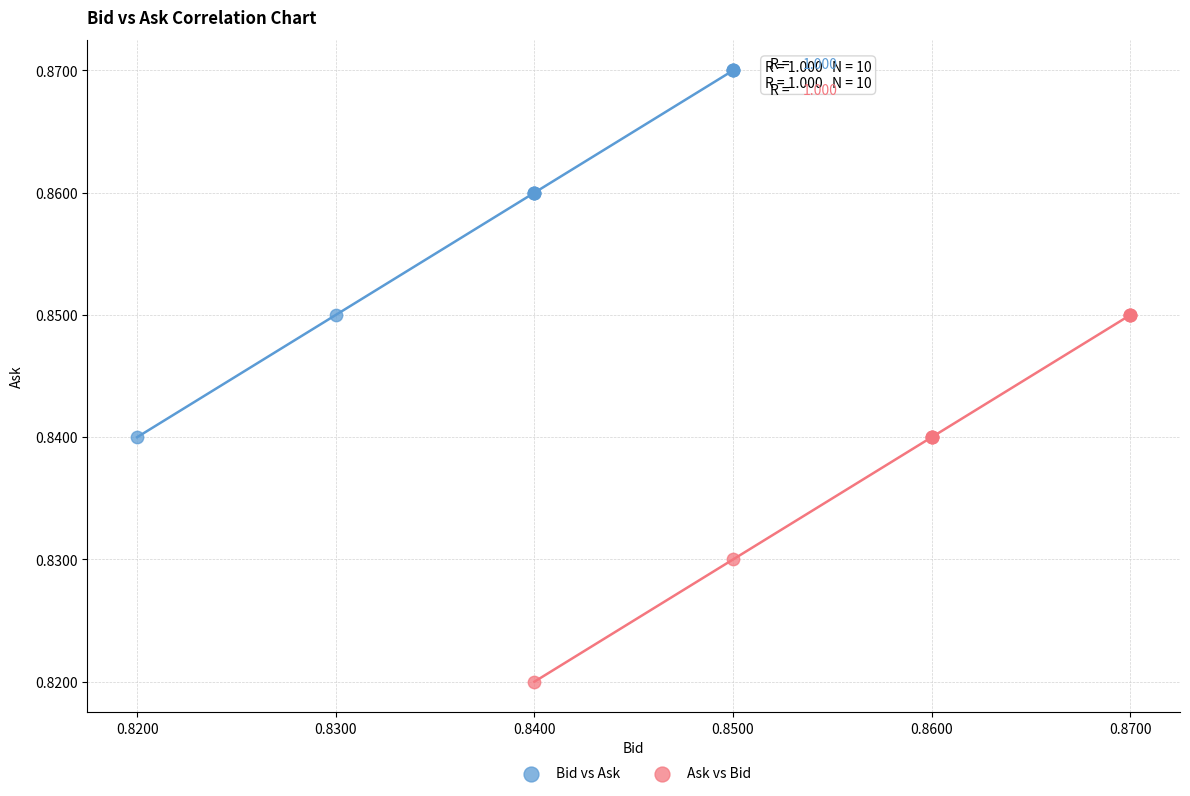

What are all the series names shown in the legend?

Bid vs Ask, Ask vs Bid